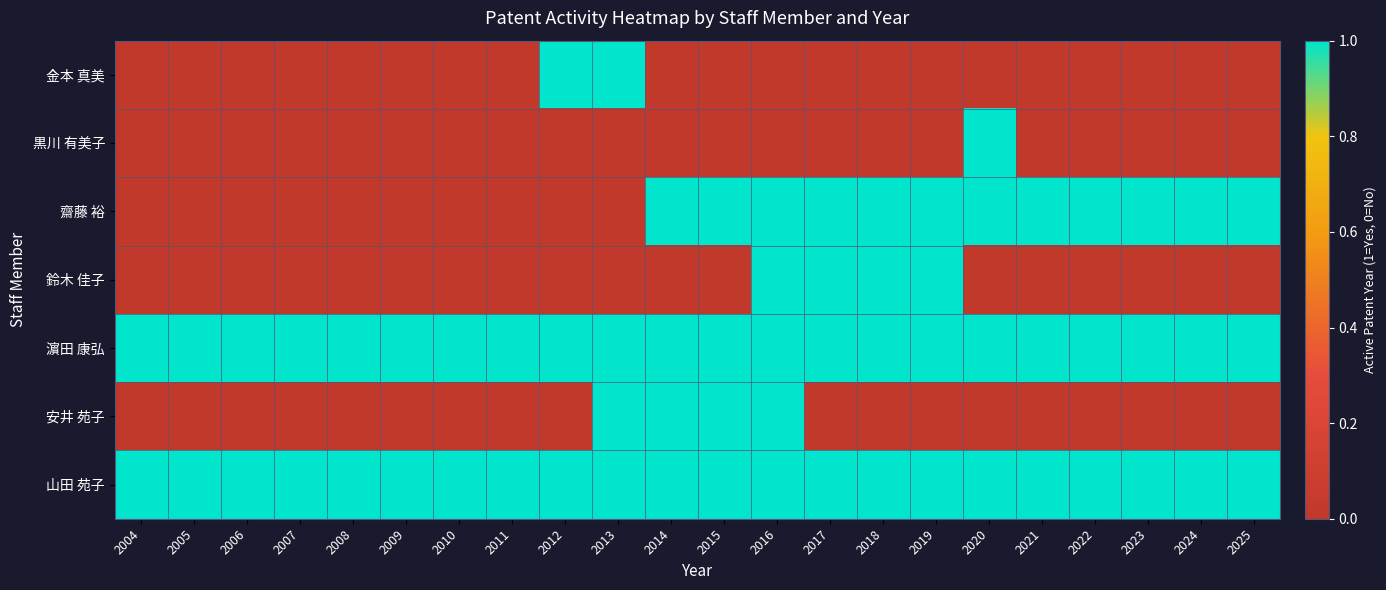

How many series are shown in this chart?

7